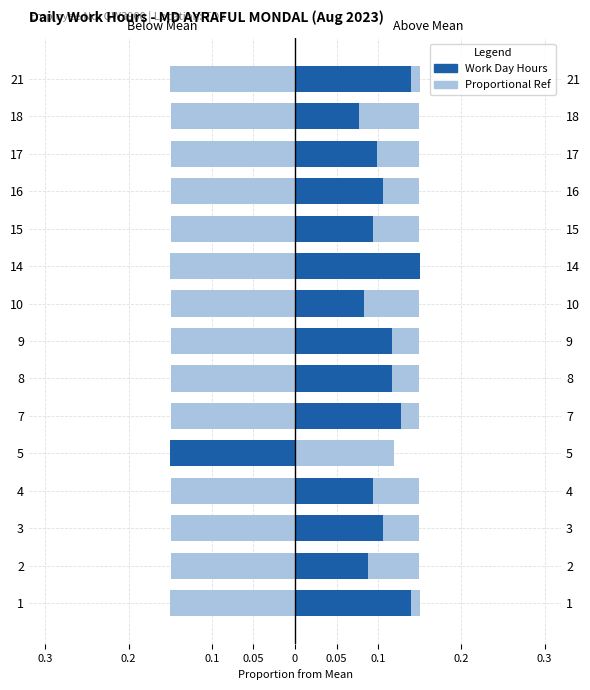

How many values in Below Mean are below zero?

1